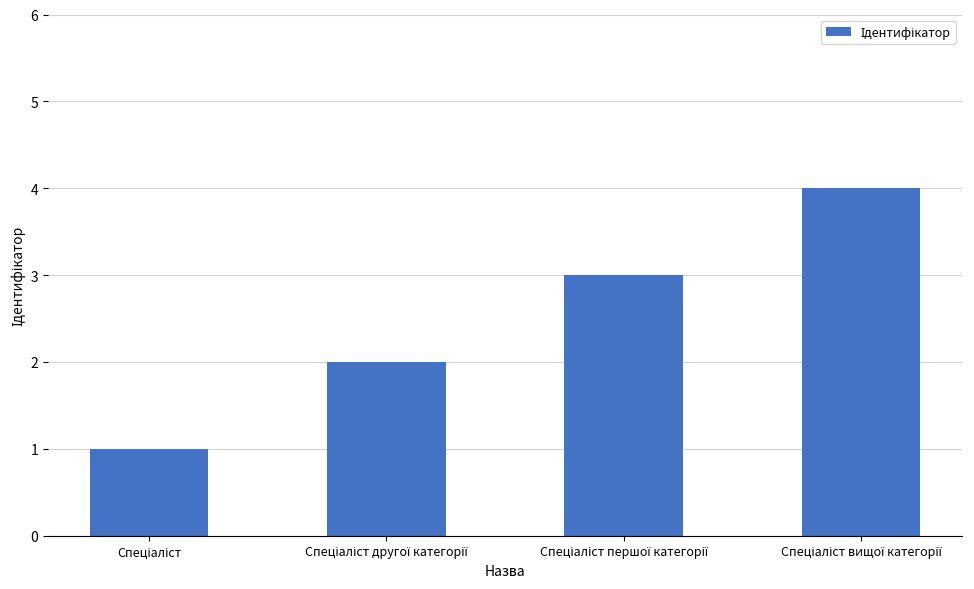

What is the maximum value shown in the chart?

4